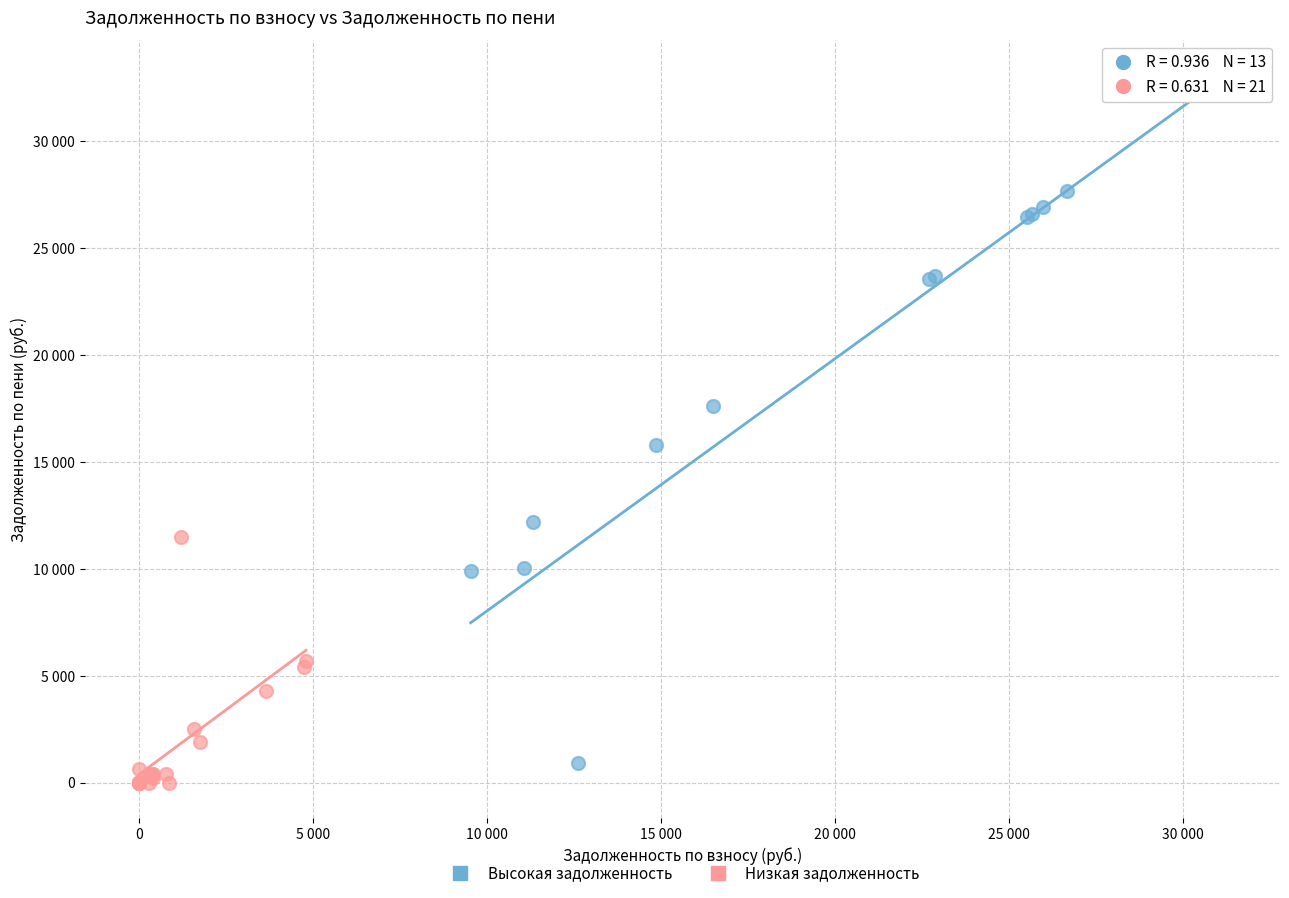

Which series has the widest spread of Y values?

Высокая задолженность